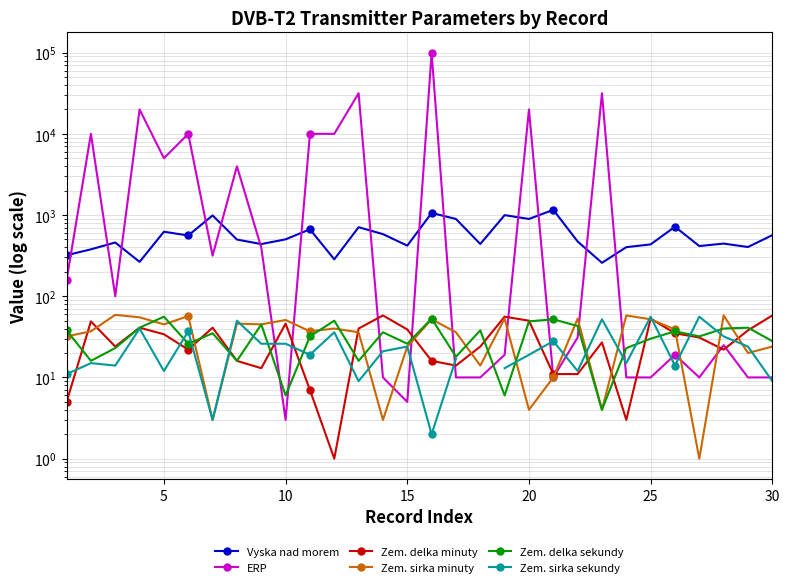

Count the number of categories in the chart.

30